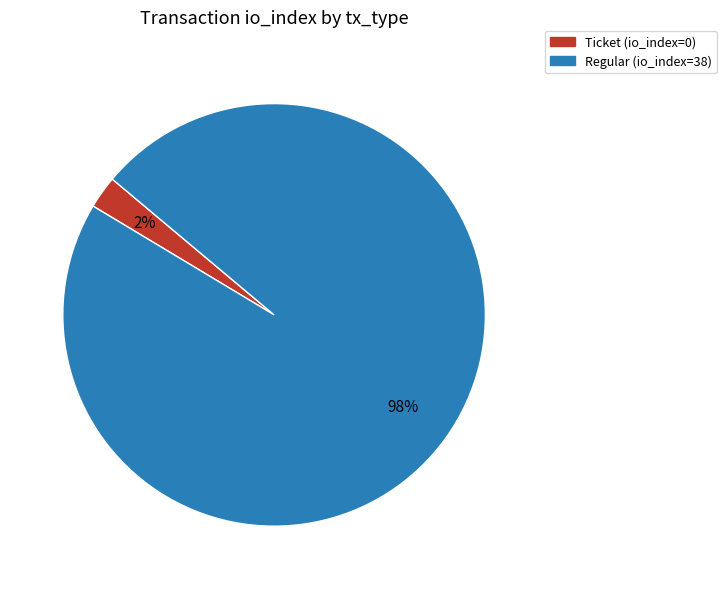

To the nearest percent, what is the combined percentage of Ticket (io_index=0) and Regular (io_index=38)?

100%